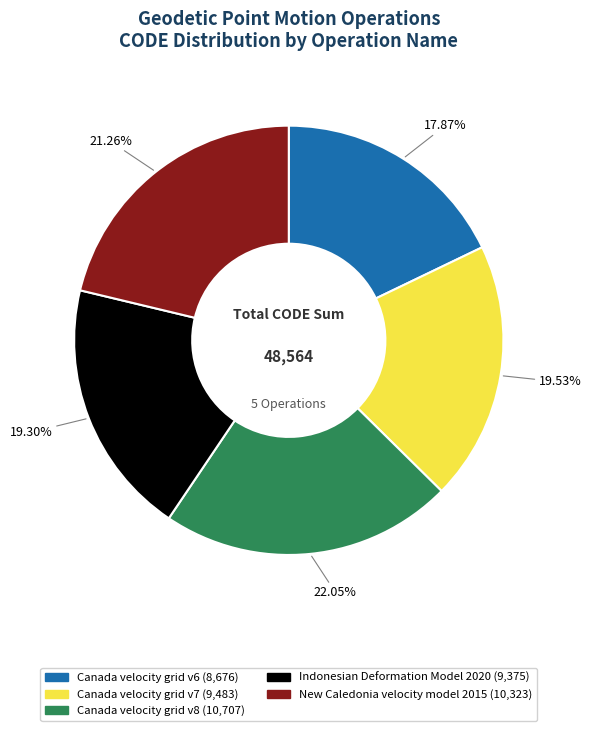

To the nearest percent, what is the difference between the largest and smallest slice percentages?

4%